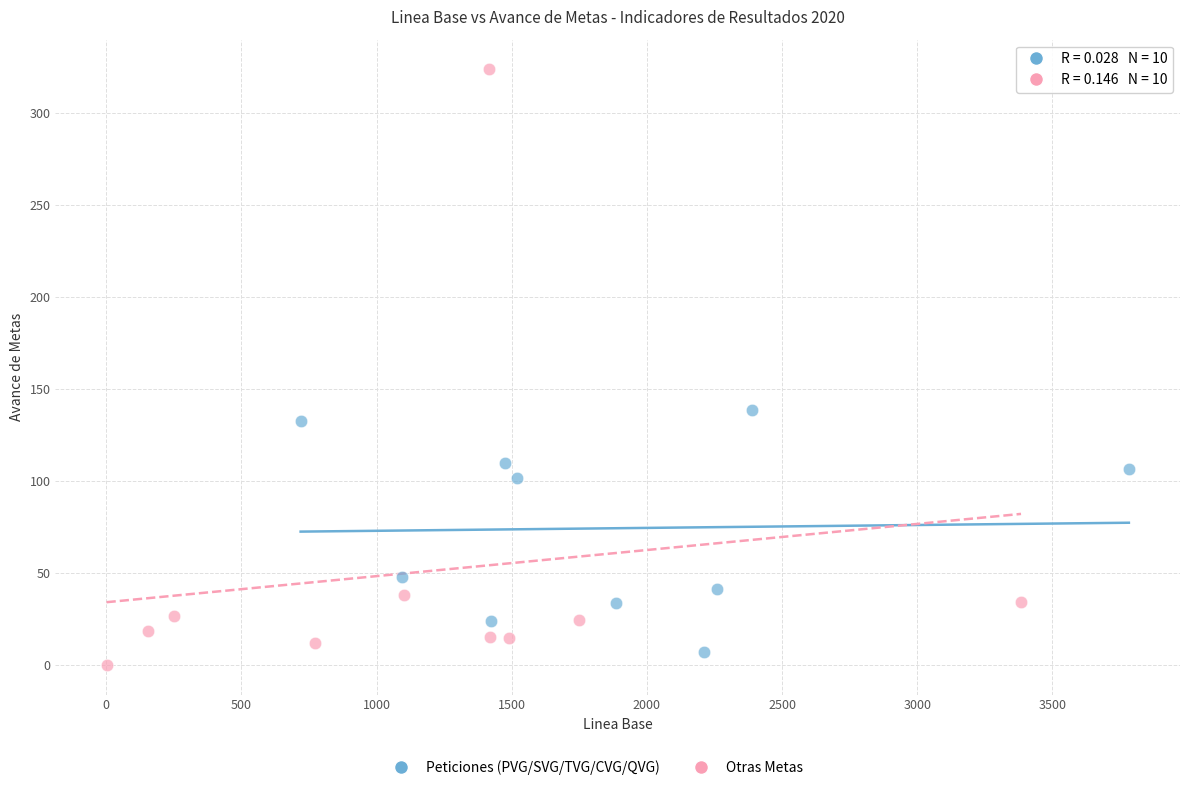

Which series has the widest spread of Y values?

Otras Metas